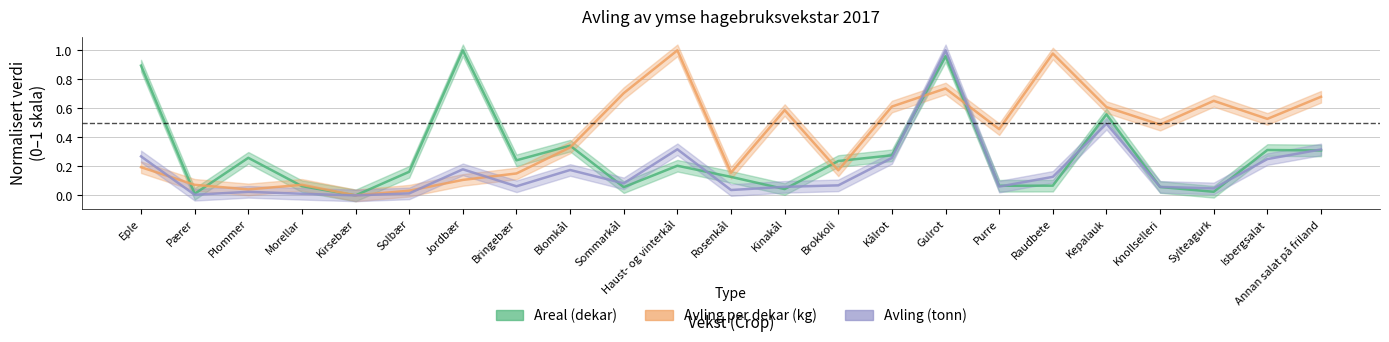

What are all the series names shown in the legend?

Areal (dekar), Avling per dekar (kg), Avling (tonn)